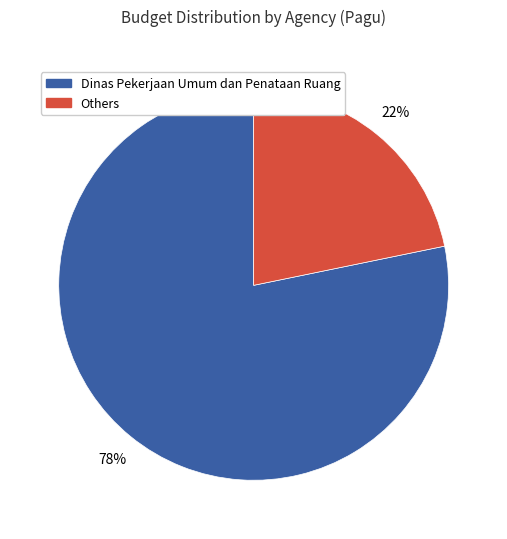

How many segments does this pie chart have?

2